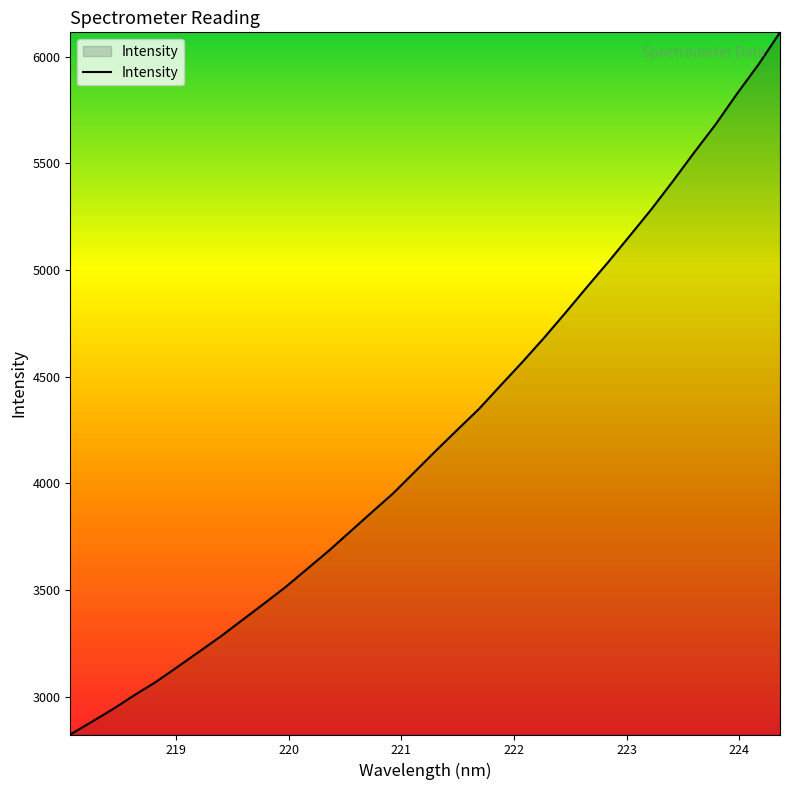

What is the difference between the maximum and minimum values?

3291.9